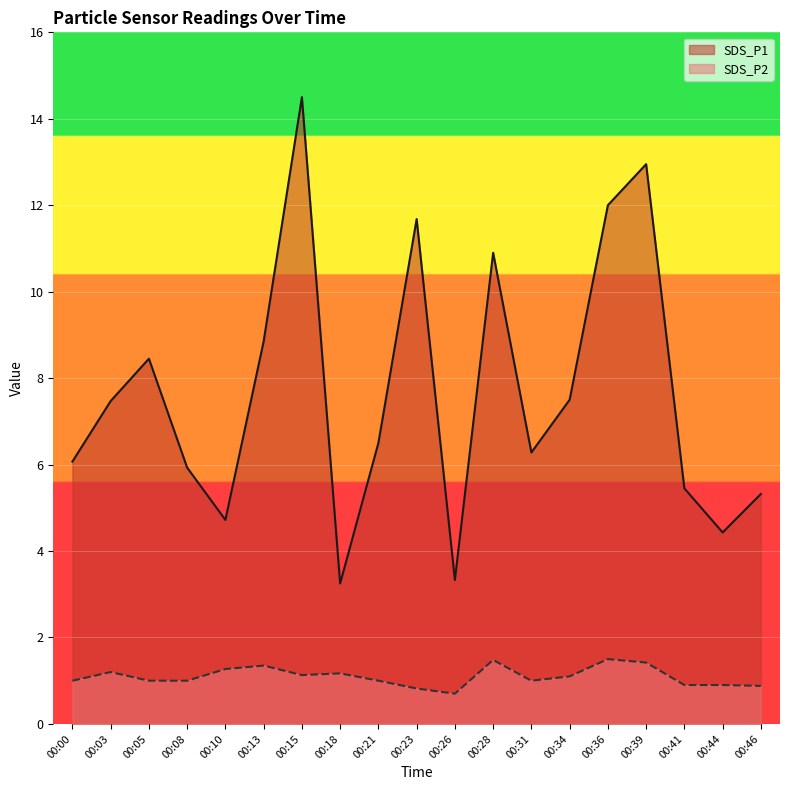

What is the difference between the maximum and minimum values in the SDS_P1 series?

11.2